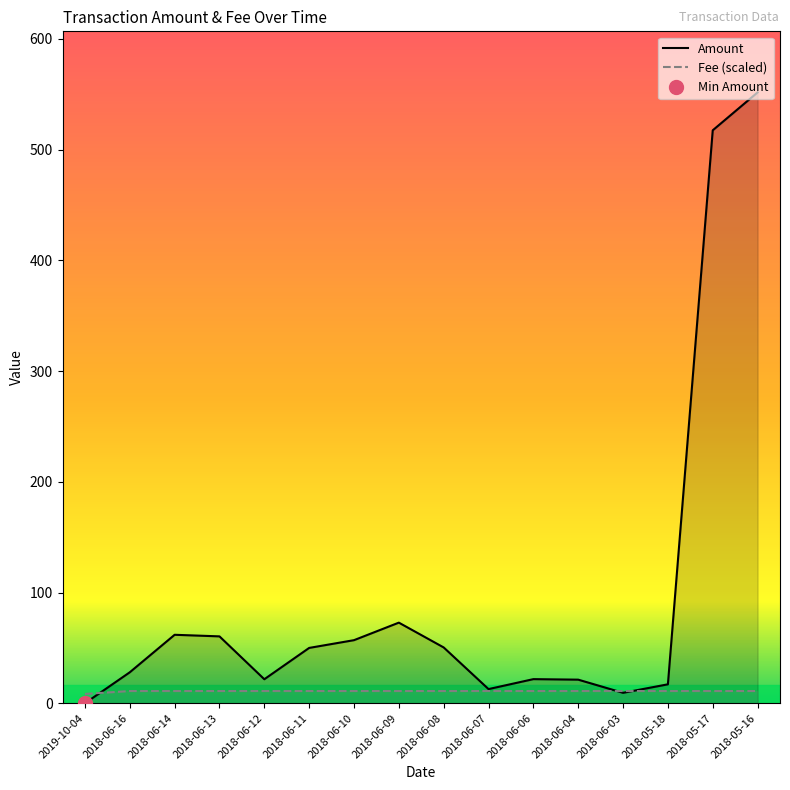

What is the difference between the highest and lowest values at 2018-06-08?

39.4